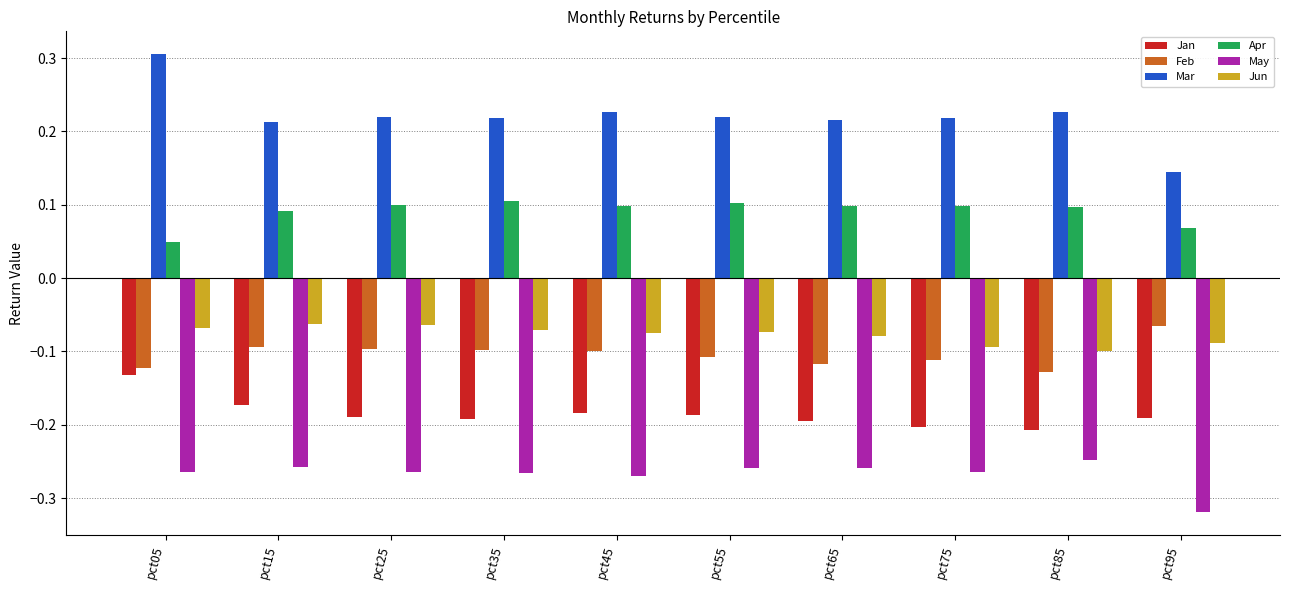

Is the value of Apr at pct95 greater than the value of Mar at pct05?

No